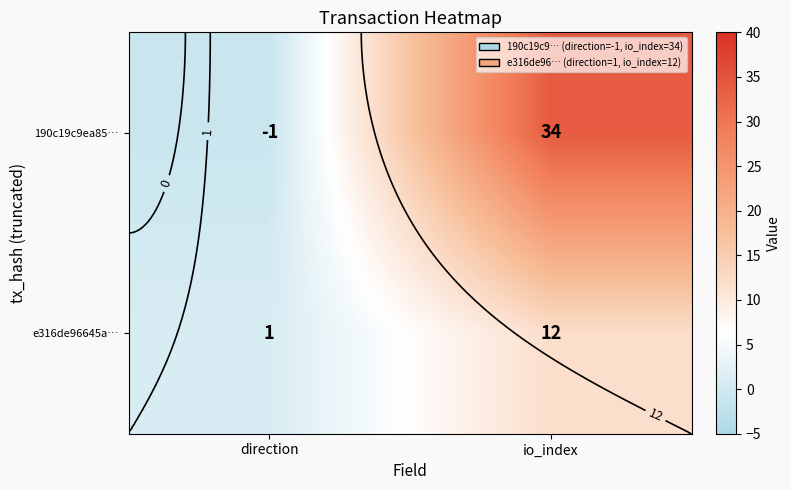

True or false: 190c19c9ea85… has a value of -1 at direction.

True